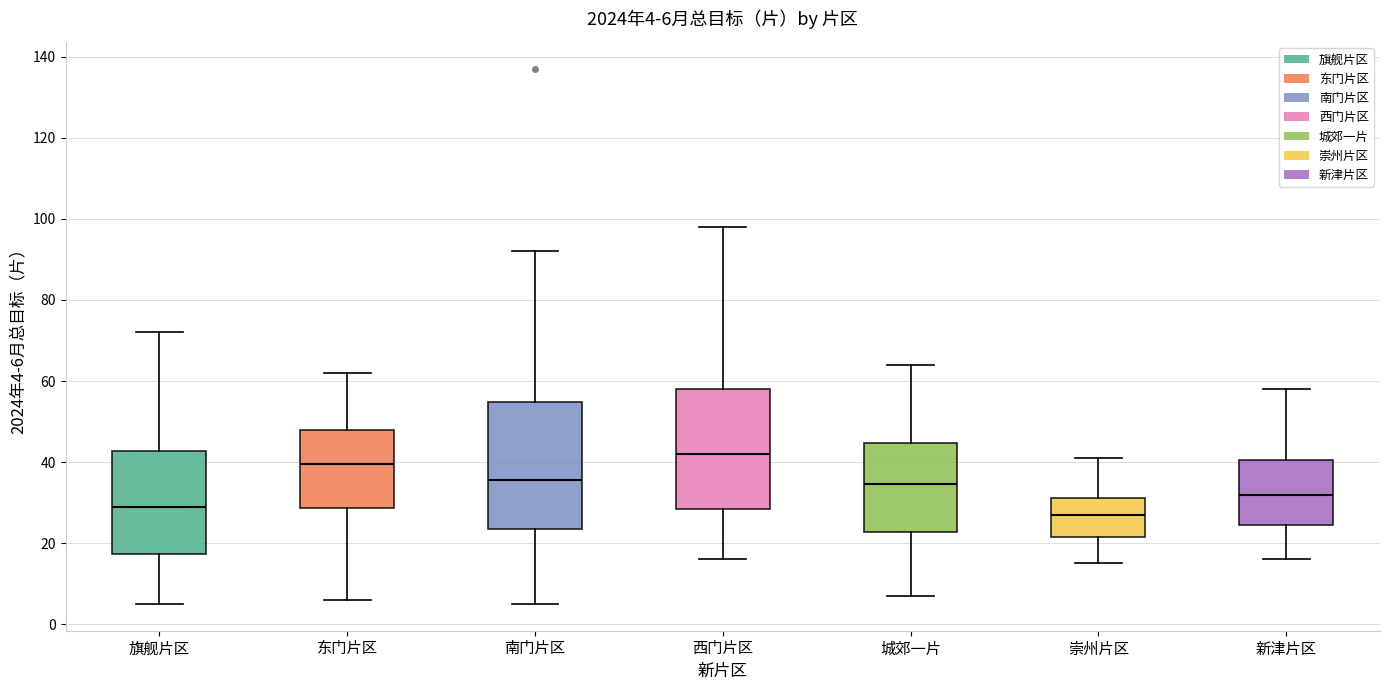

Which box's median line is the lowest?

崇州片区